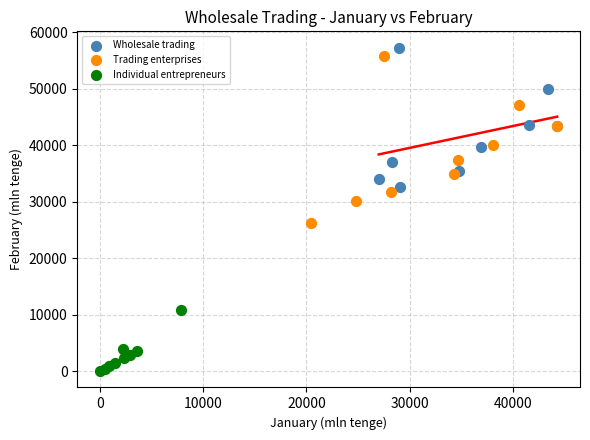

Which series contains the lowest Y value?

Individual entrepreneurs